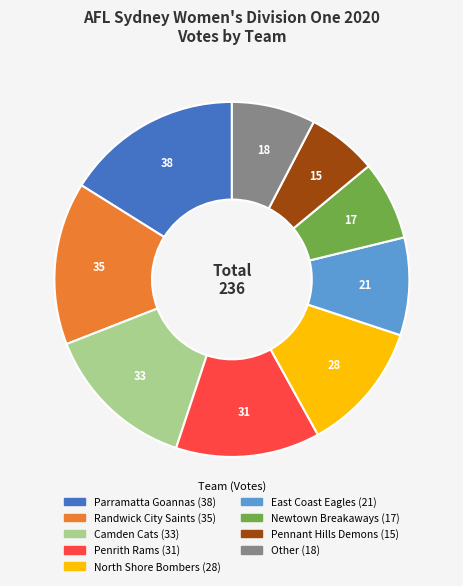

Between East Coast Eagles and Parramatta Goannas, which is larger?

Parramatta Goannas